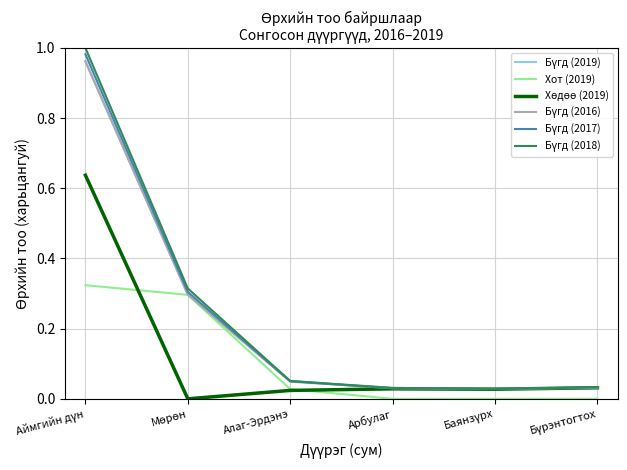

What is the difference between the highest and lowest values at Мөрөн?

0.3